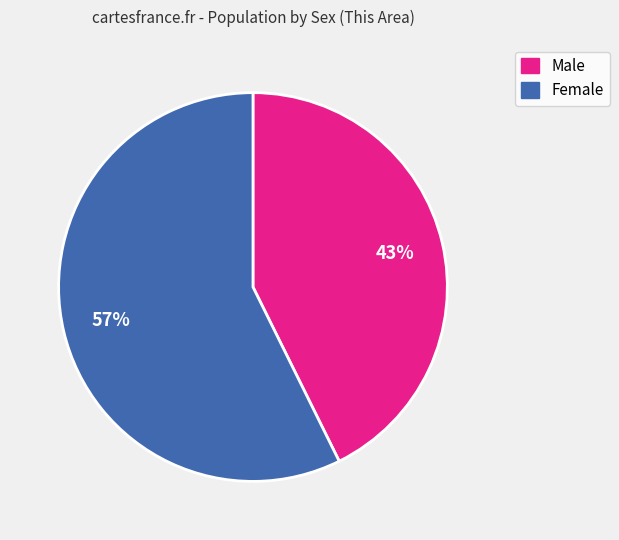

Do Male and Female together represent more than half of the pie?

Yes